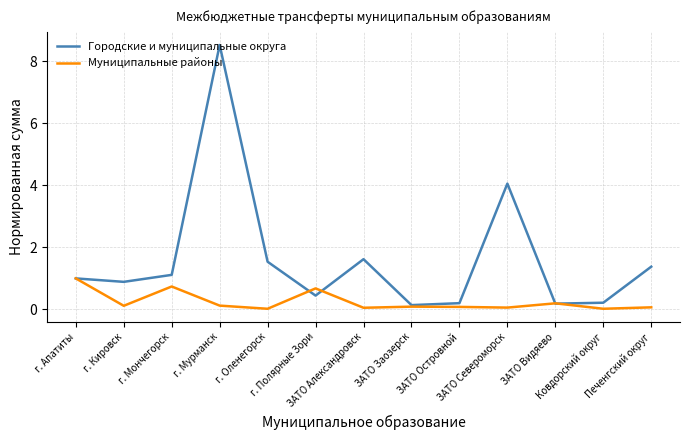

At how many categories does at least one series exceed 7?

1